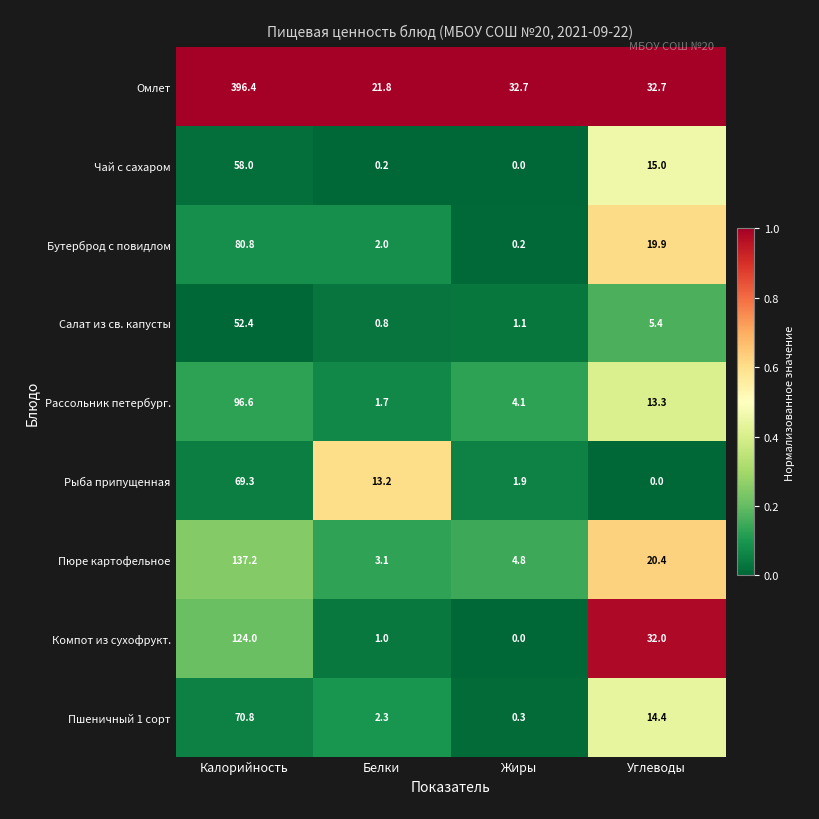

What is the difference between the Пюре картофельное values at Белки and Жиры?

1.7